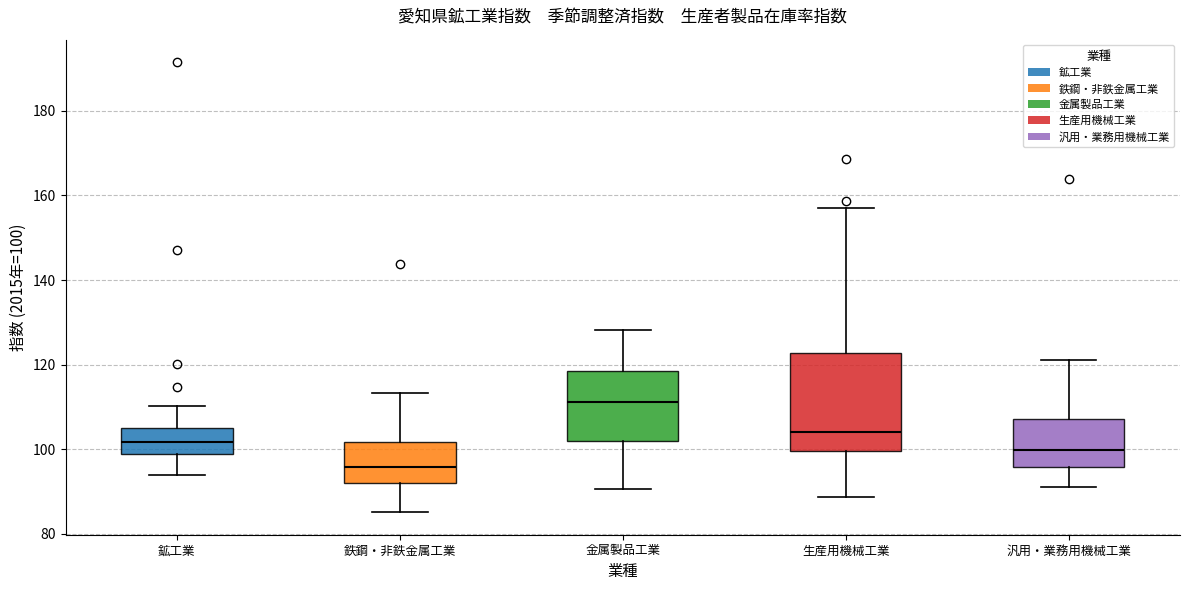

Where does the upper whisker of the box for 生産用機械工業 end on the y-axis? The values are not printed on the chart, so give them approximately, as read against the axis.

158